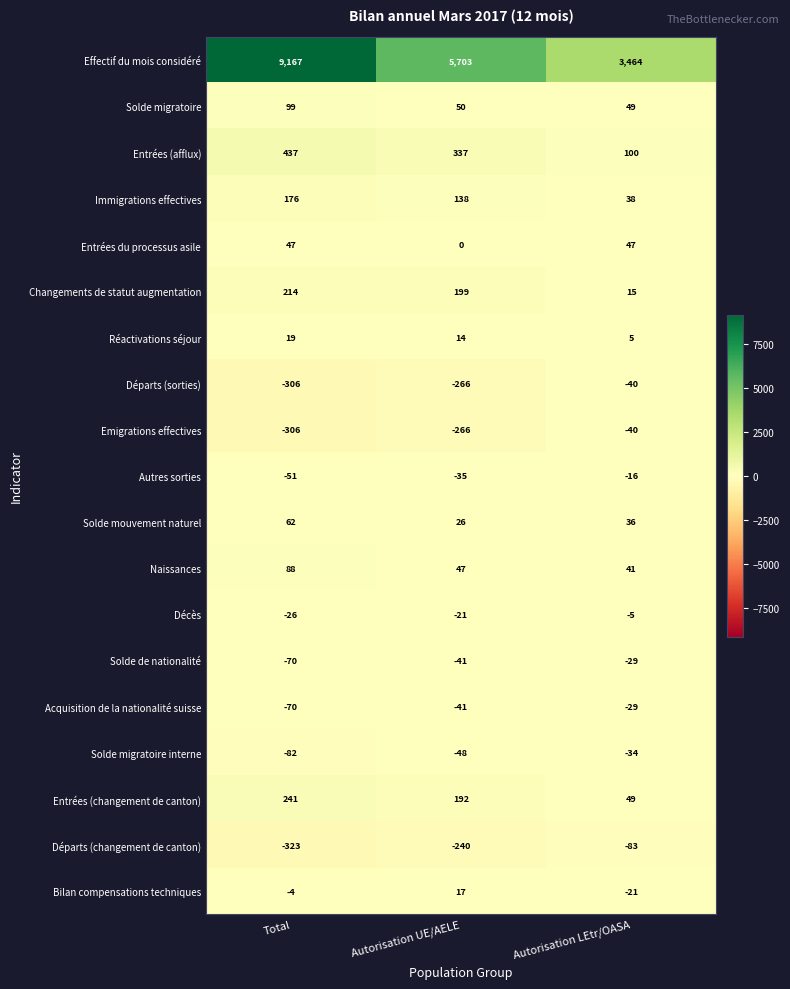

The value of Solde mouvement naturel at Total is 103. True or false?

False